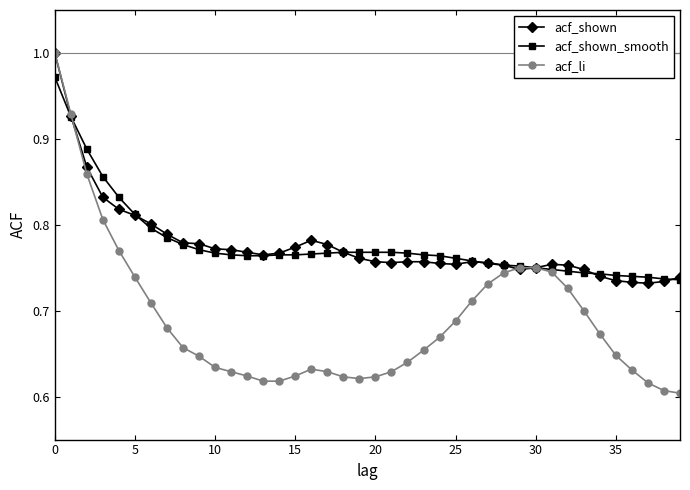

At how many categories does at least one series exceed 0?

40